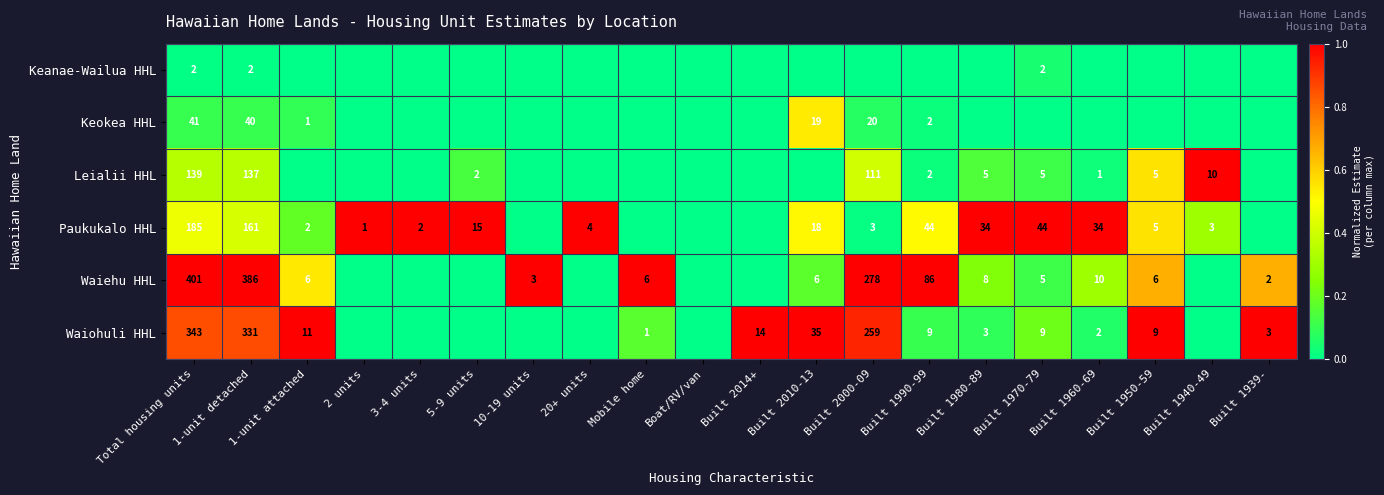

True or false: Waiohuli HHL has a value of 9 at Built 1950-59.

True